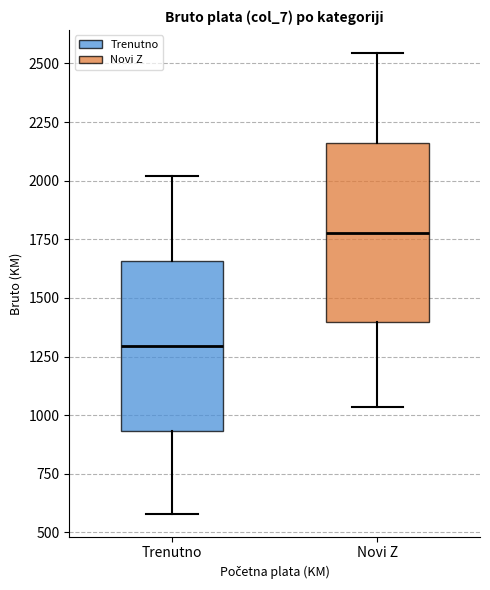

Reading left to right, transcribe this box plot: for each box, give where its median line is, the range the box spans, and where its two whiskers end, as read against the y-axis. The values are not printed on the chart, so give them approximately, as read against the axis.

Trenutno: median 1300, box 950 to 1650, whiskers 600 to 2000
Novi Z: median 1800, box 1400 to 2150, whiskers 1050 to 2550